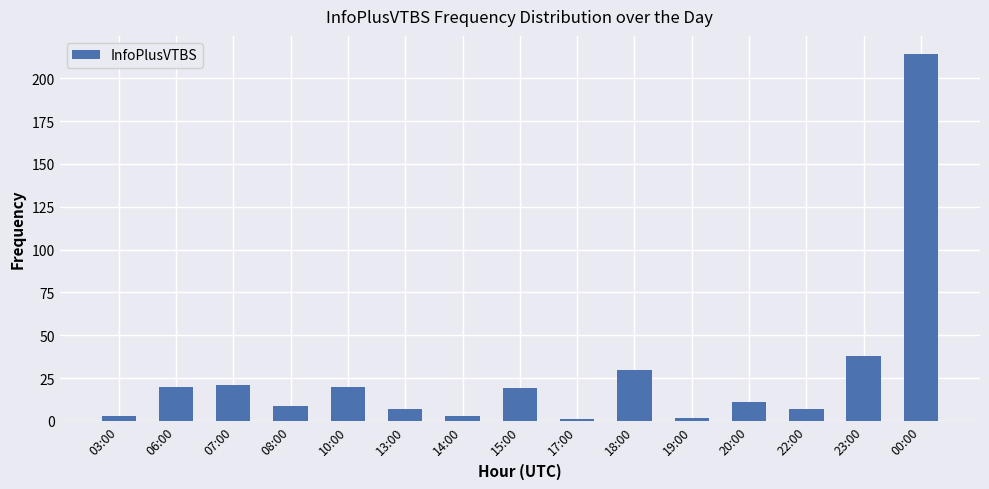

What is the maximum value shown in the chart?

214